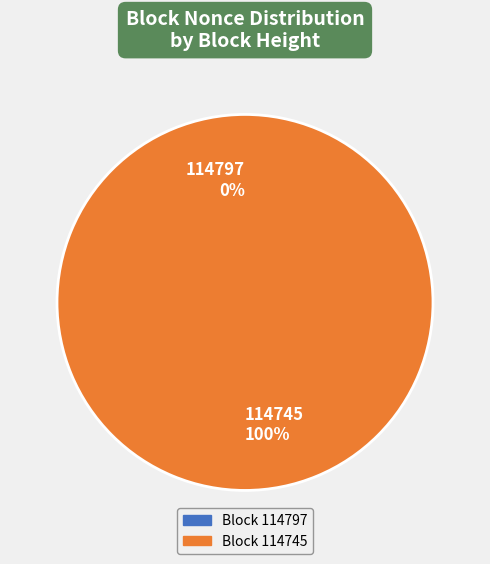

Which category accounts for the majority?

114745